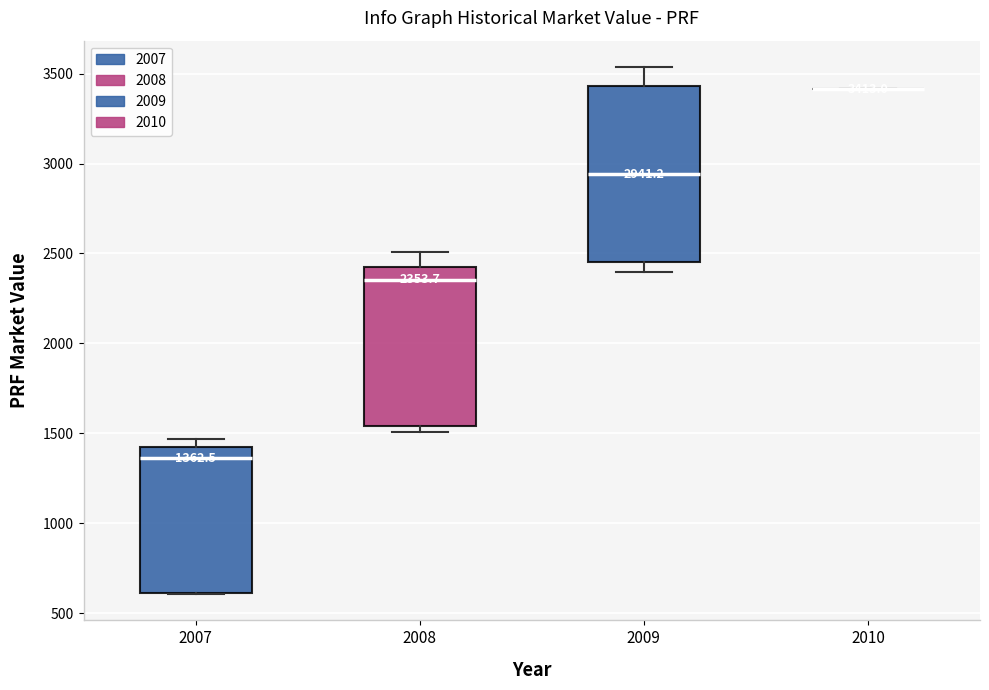

Which box is the tallest, from its lower edge to its upper edge?

2009